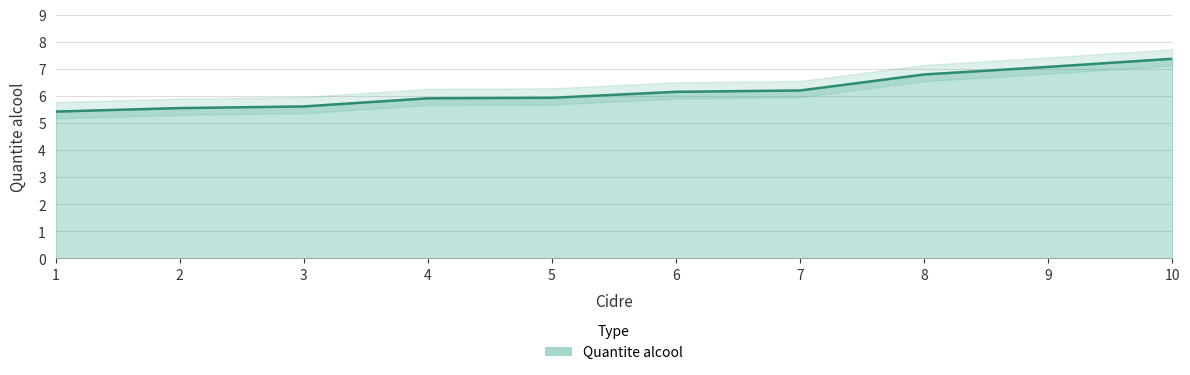

Does the chart display data point markers on the line(s)?

No